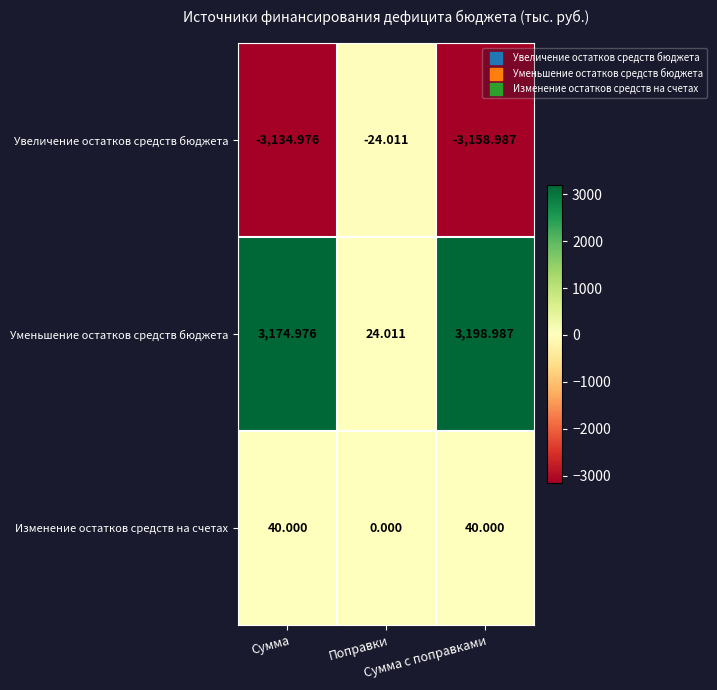

Which series has the largest total across all categories?

Уменьшение остатков средств бюджета